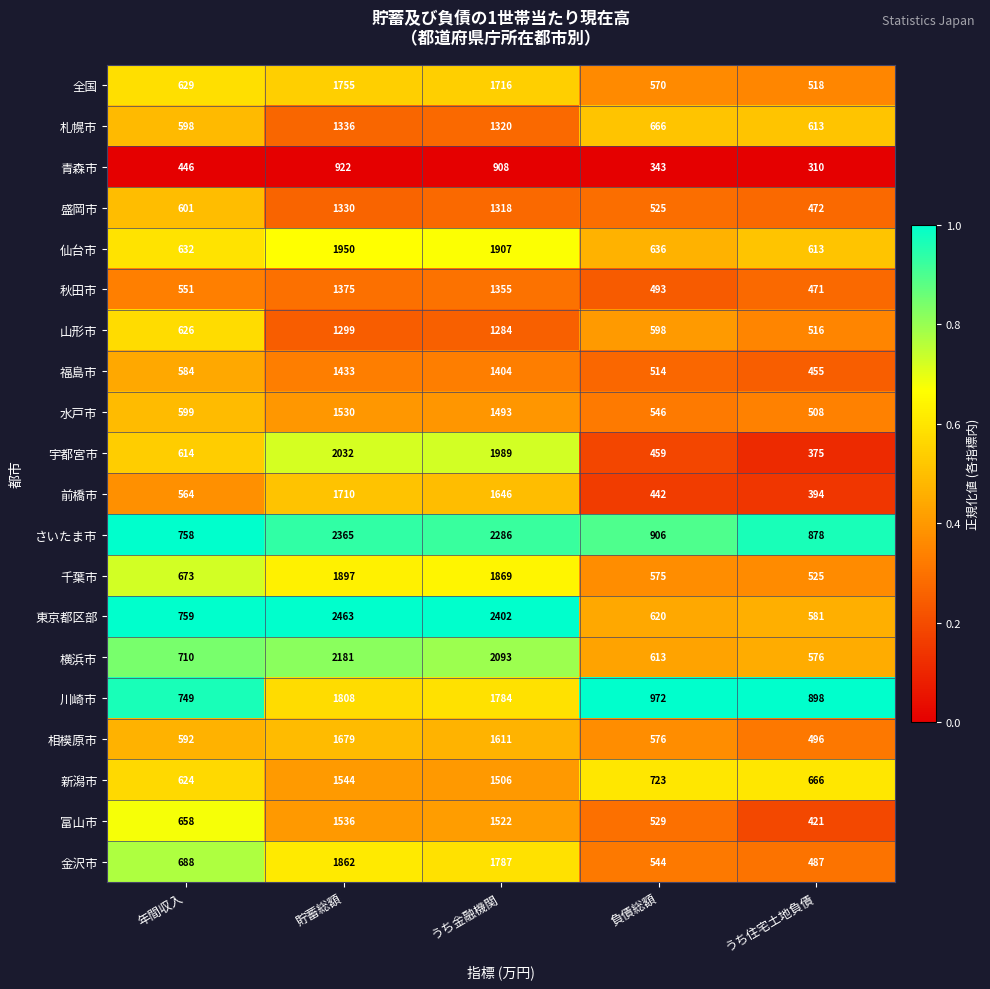

Is it true that 東京都区部 equals 581 at うち住宅土地負債?

True